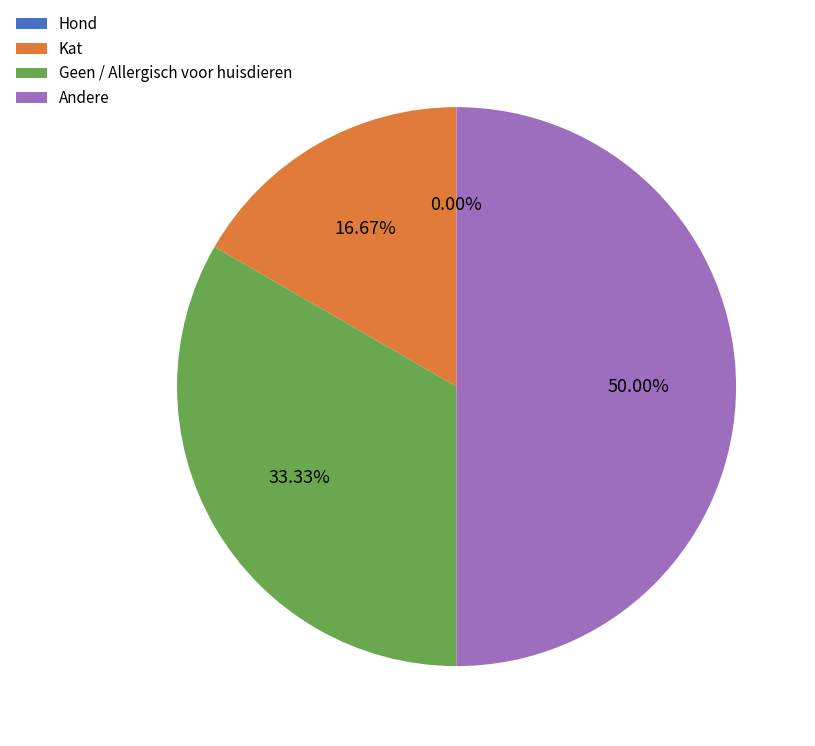

Which slice is the smallest?

Hond